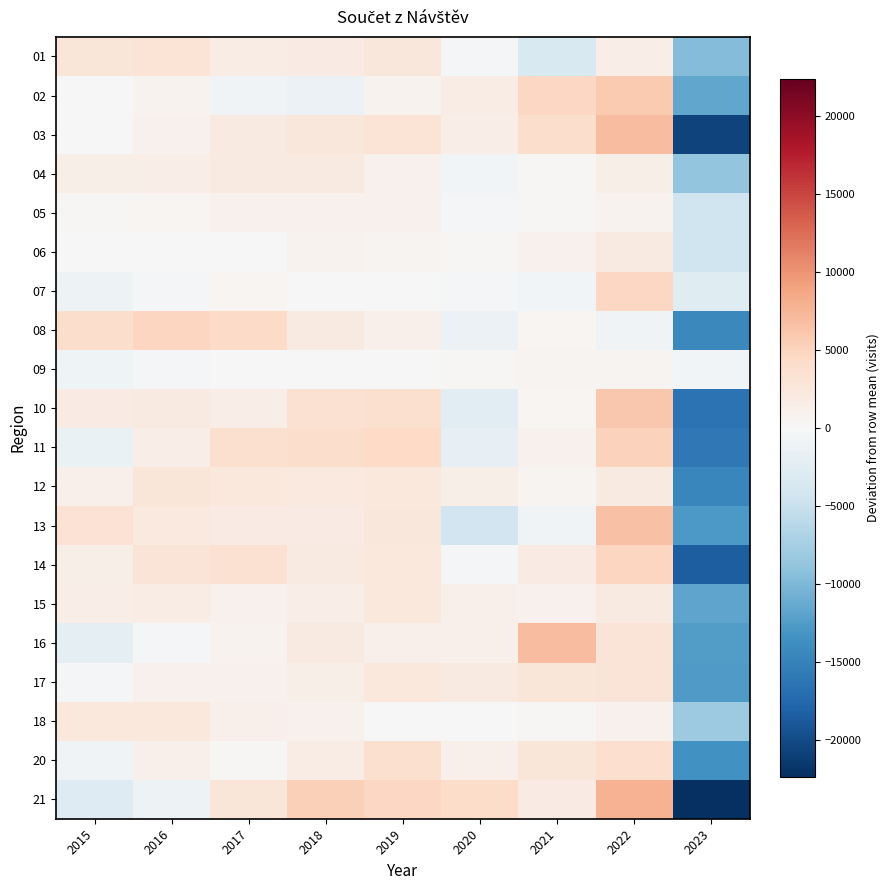

How many series are shown in this chart?

20